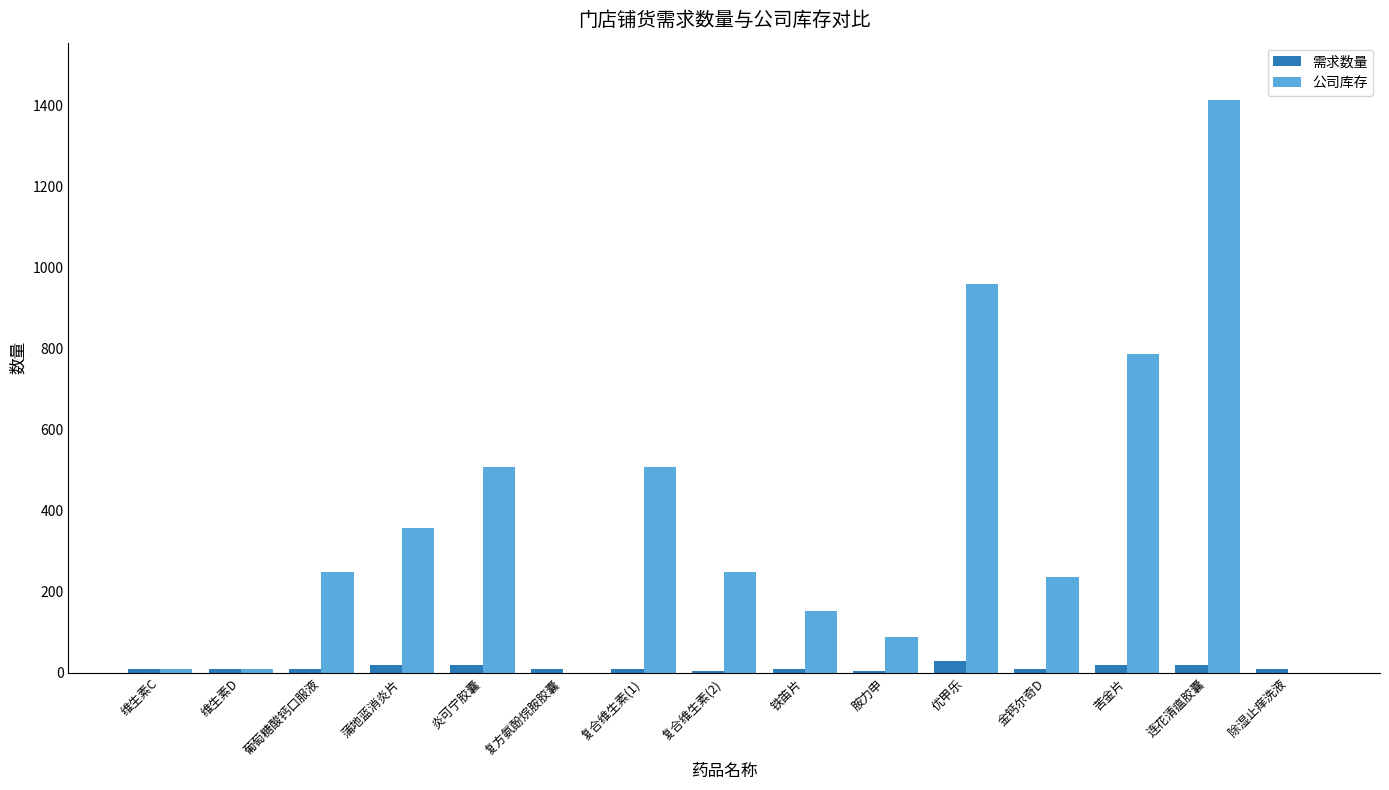

Is it true that 需求数量 equals 10 at 铁笛片?

True